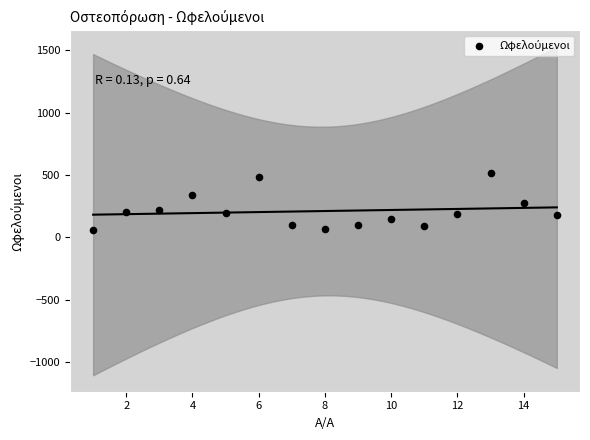

What is the range of X values (max minus min)?

14